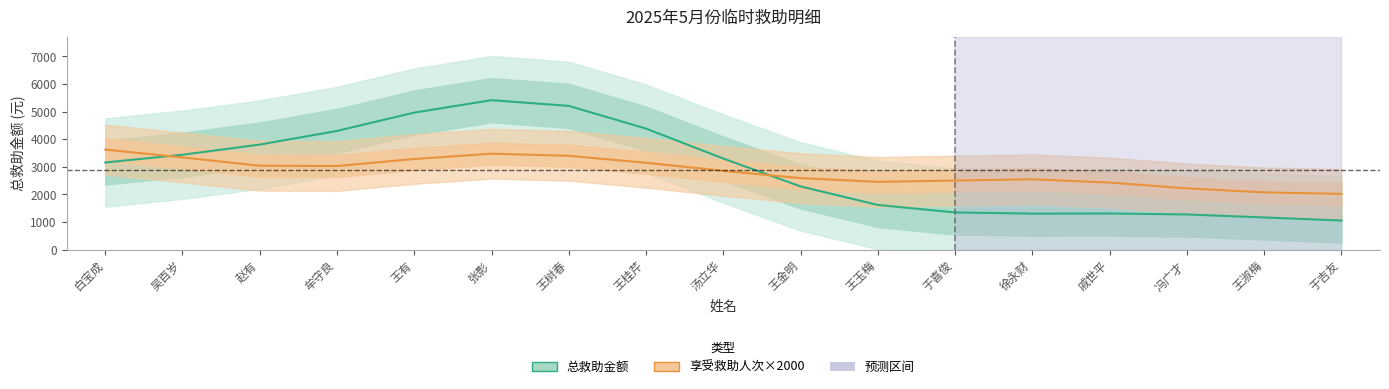

What is the difference between the maximum and minimum values in the 享受救助人次×2000 series?

1605